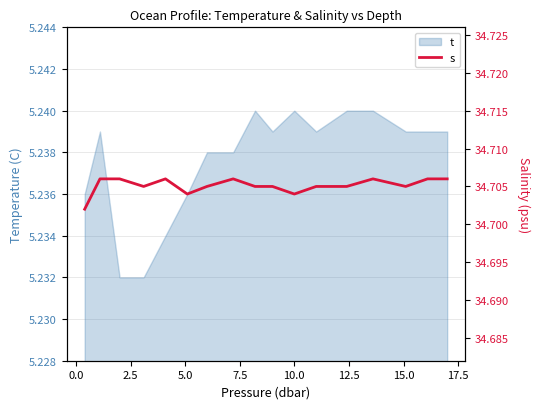

Does the chart have visible grid lines?

Yes